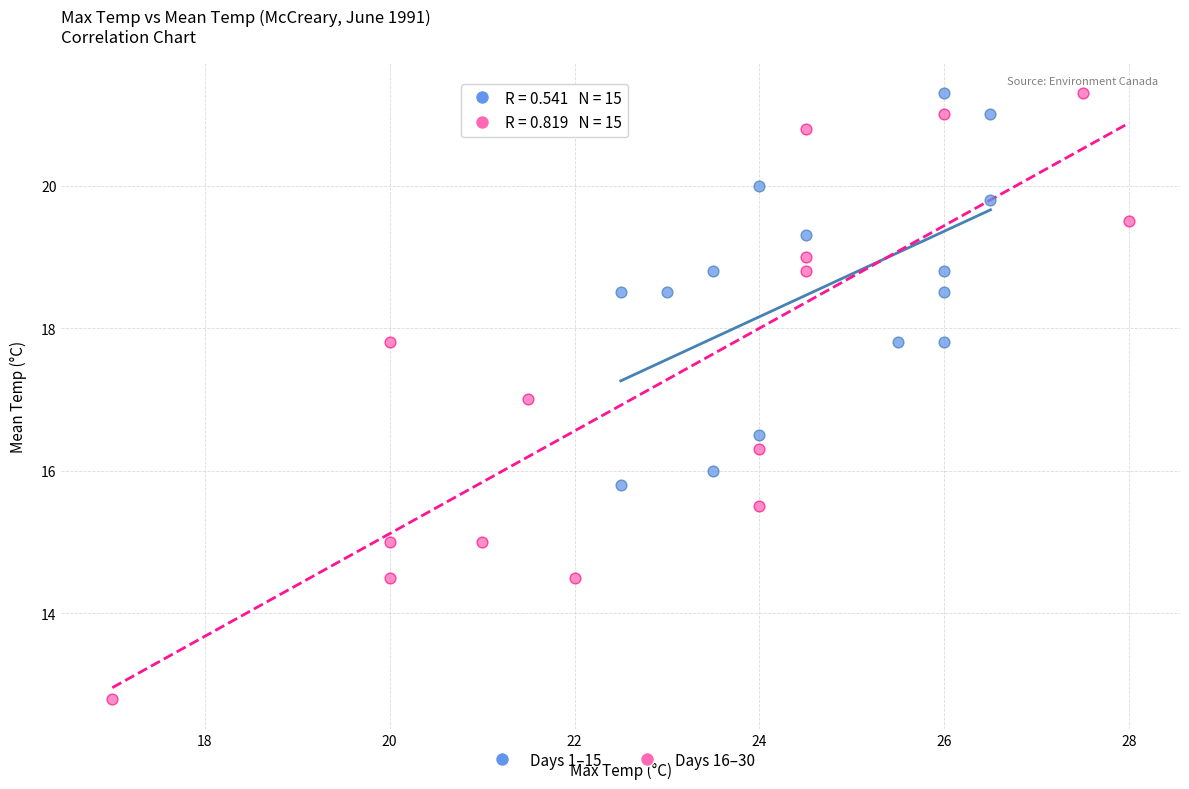

What are all the series names shown in the legend?

Days 1–15, Days 16–30